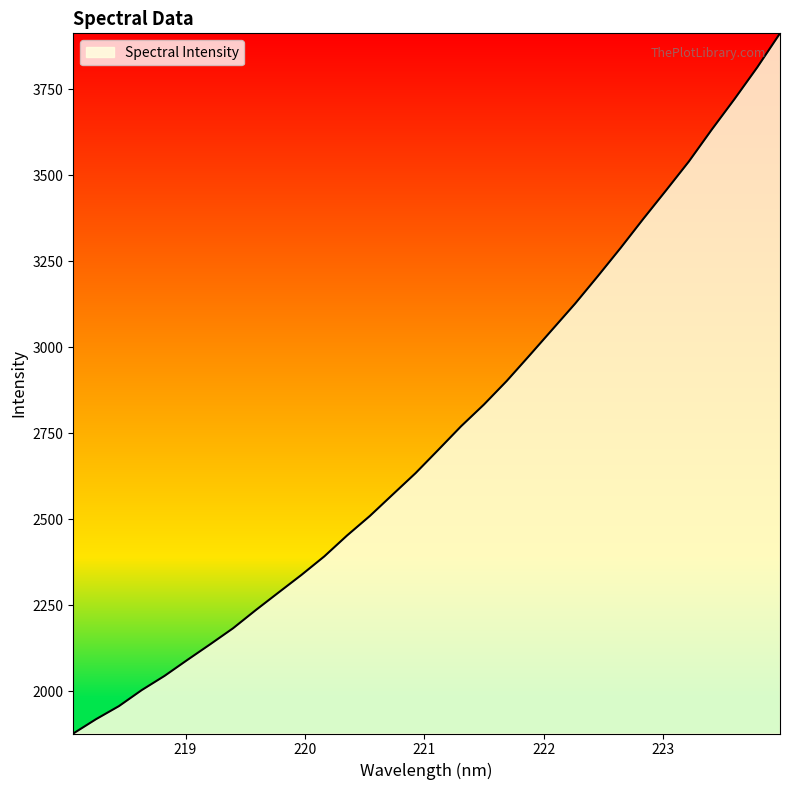

What is the greatest value displayed?

3912.8